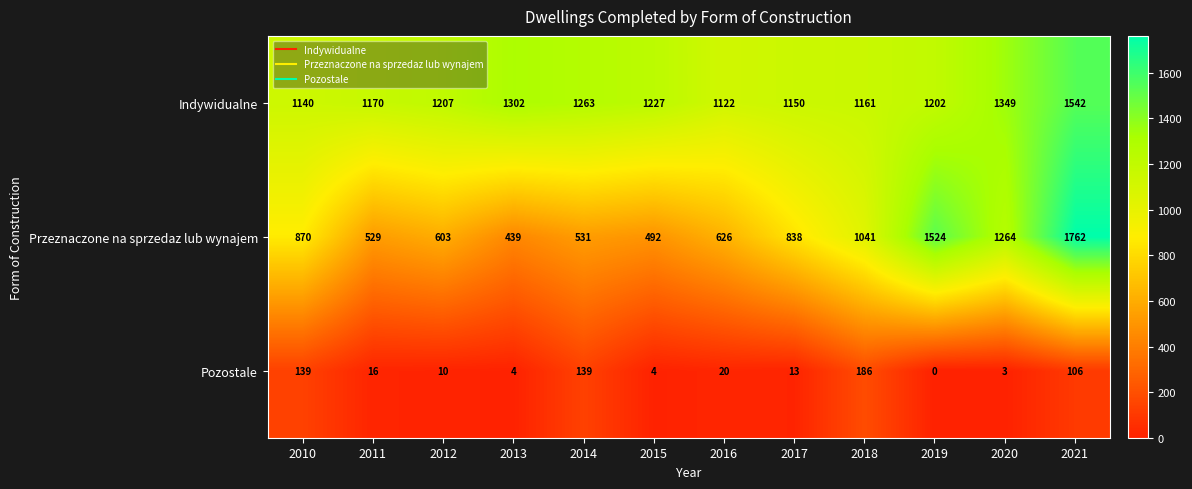

Rank the series by their average value, from highest to lowest.

Indywidualne, Przeznaczone na sprzedaz lub wynajem, Pozostale